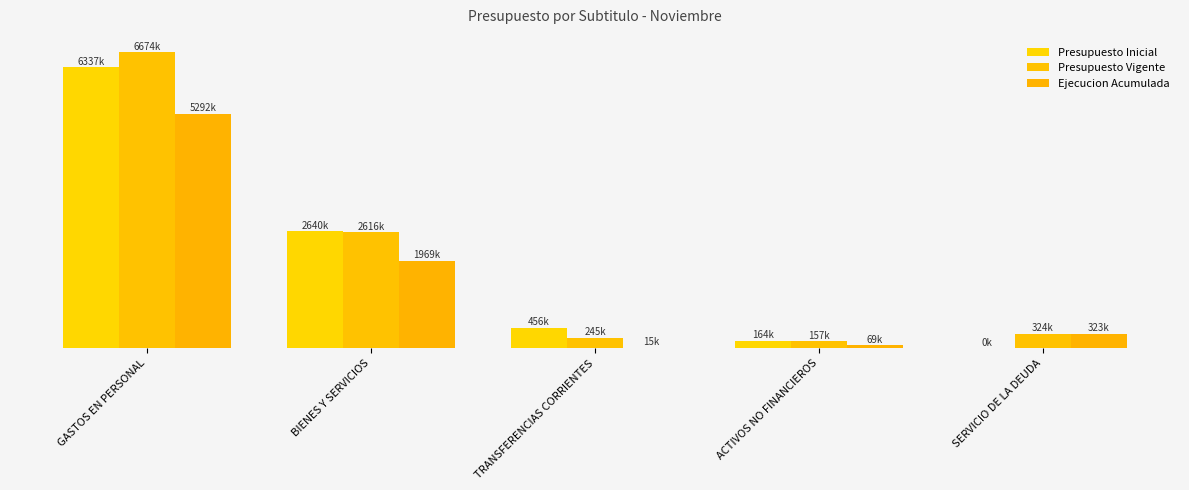

Which series has the largest total across all categories?

Presupuesto Vigente